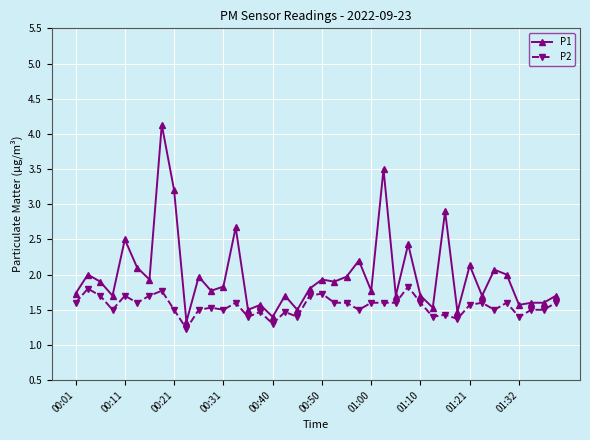

True or false: P2 and P1 cross at least once.

False